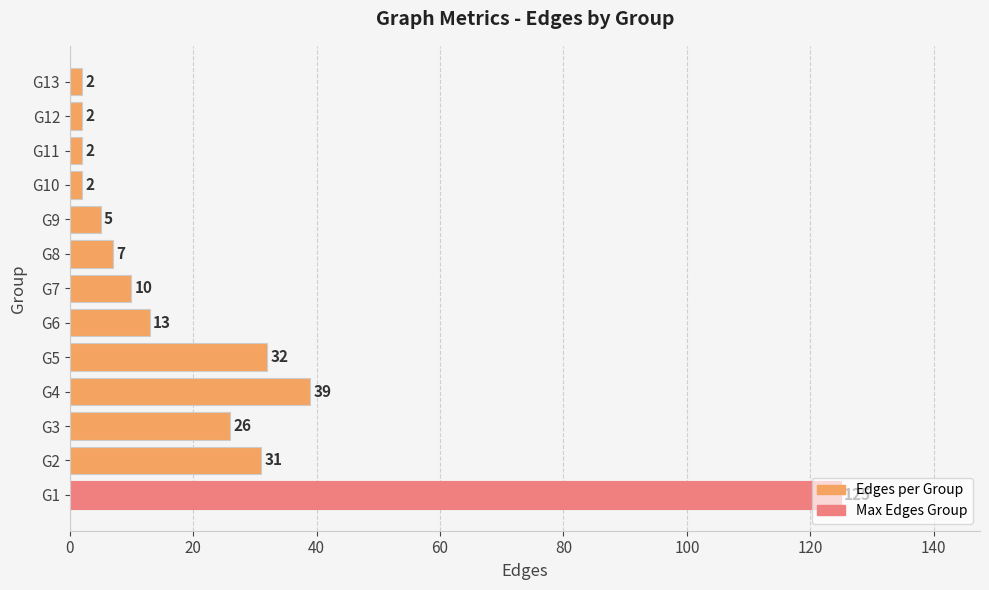

At which label is the value closest to 63?

G4